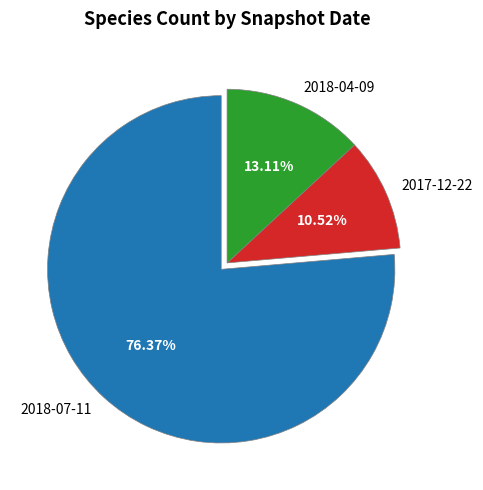

The 2018-07-11 slice represents 64% of the pie. True or false?

False